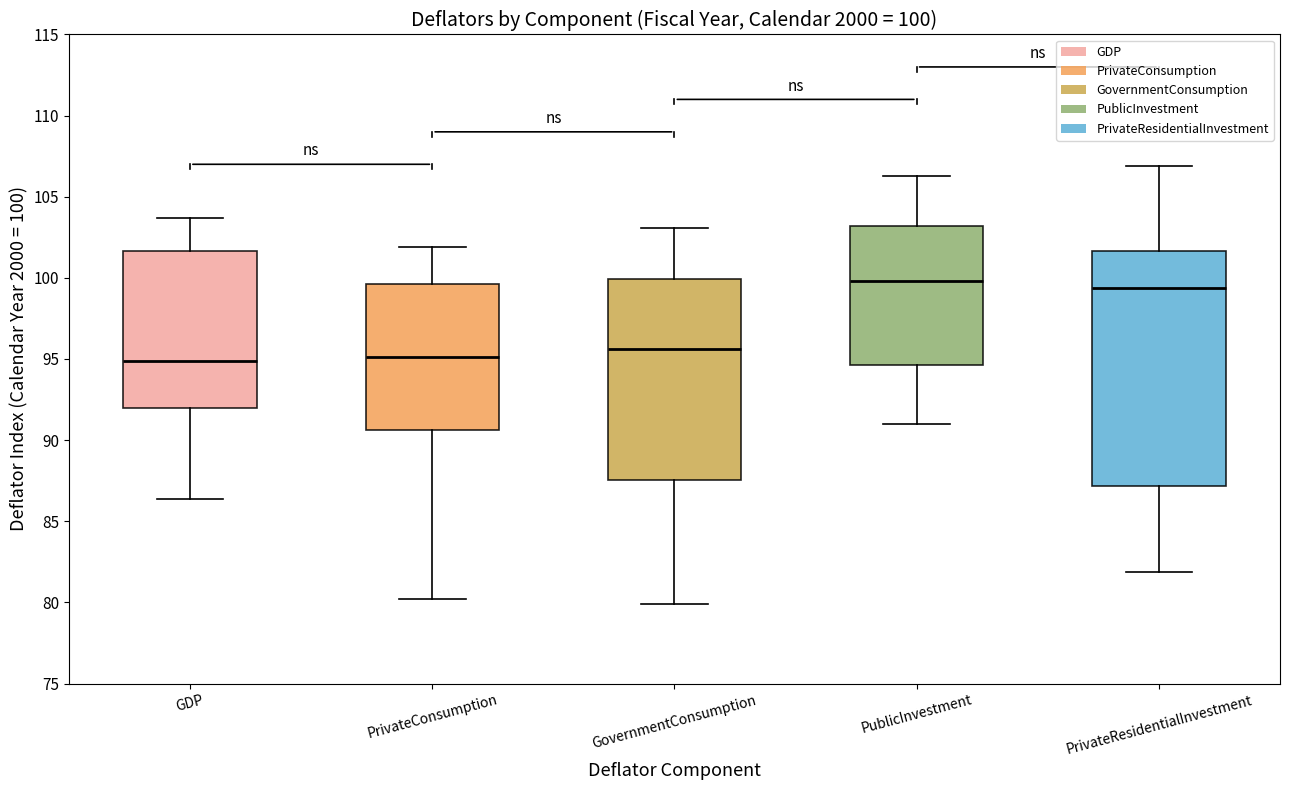

Comparing the boxes themselves (not the whiskers), which one is the tallest?

PrivateResidentialInvestment